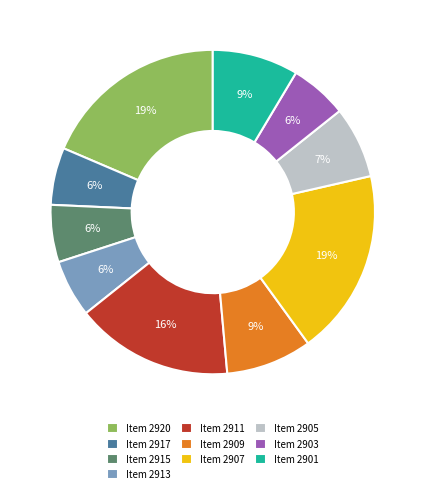

Between Item 2917 and Item 2905, which is larger?

Item 2905